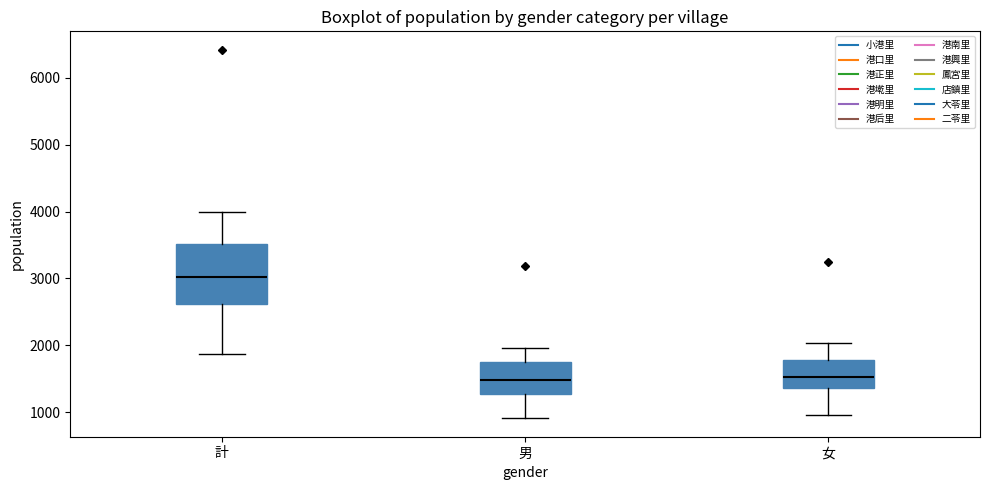

Reading left to right, transcribe this box plot: for each box, give where its median line is, the range the box spans, and where its two whiskers end, as read against the y-axis. The values are not printed on the chart, so give them approximately, as read against the axis.

計: median 3000, box 2600 to 3500, whiskers 1900 to 4000
男: median 1500, box 1300 to 1700, whiskers 900 to 2000
女: median 1500, box 1400 to 1800, whiskers 1000 to 2000